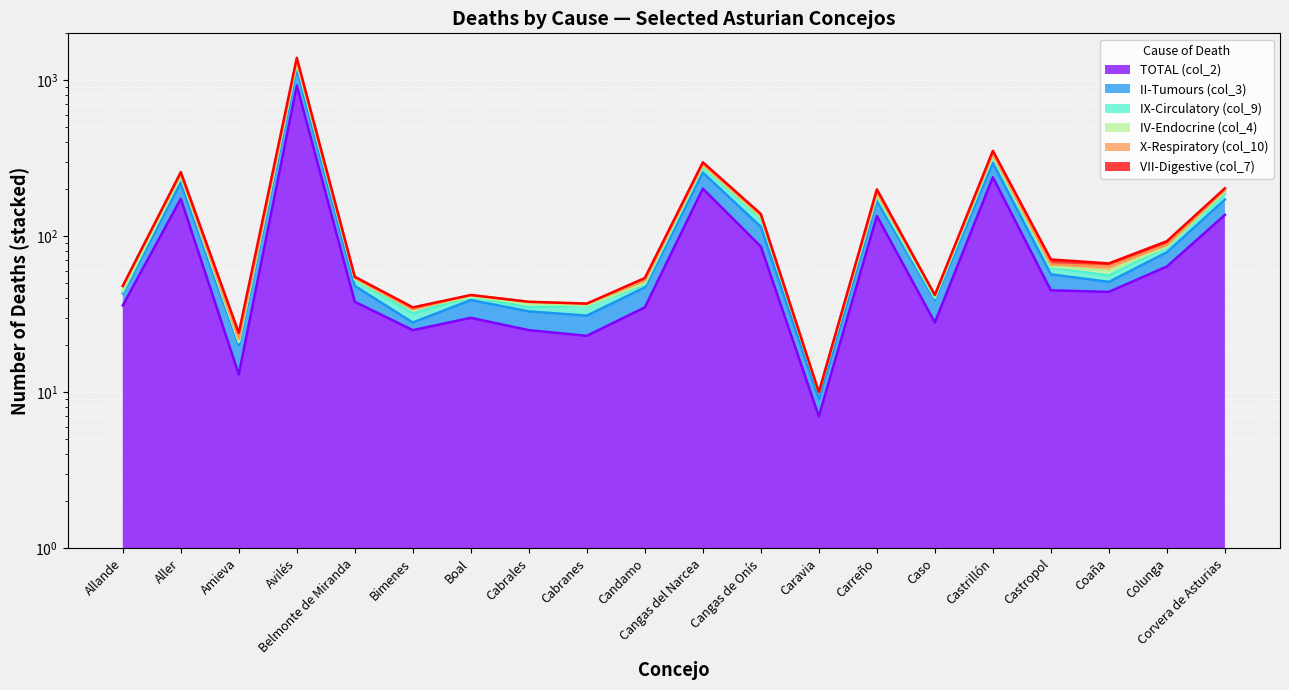

What is the sum of all II-Tumours (col_3) values?

2937